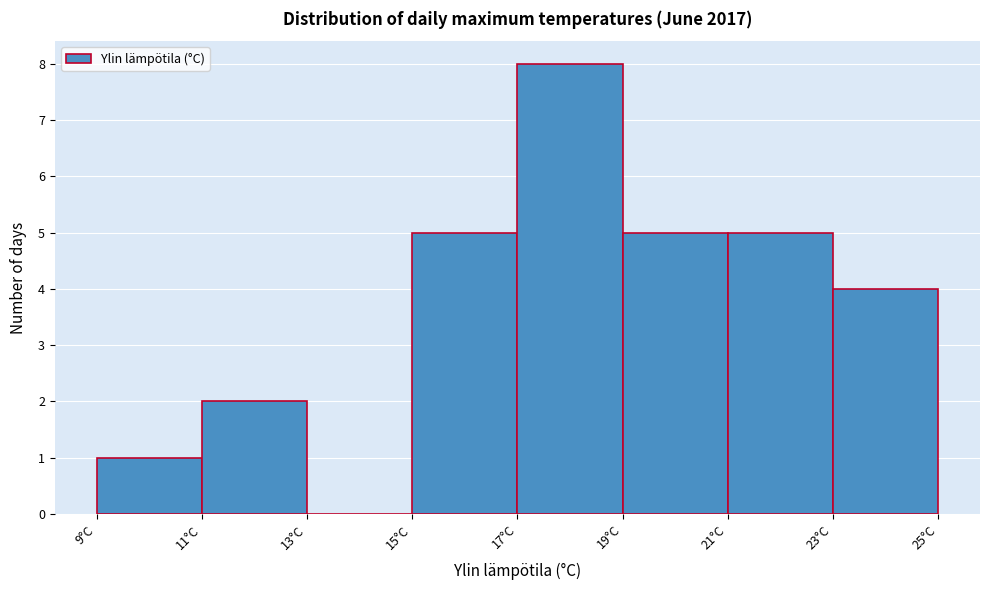

How tall is the bar that spans 23 to 25 on the x-axis? The values are not printed on the chart, so give them approximately, as read against the axis.

4